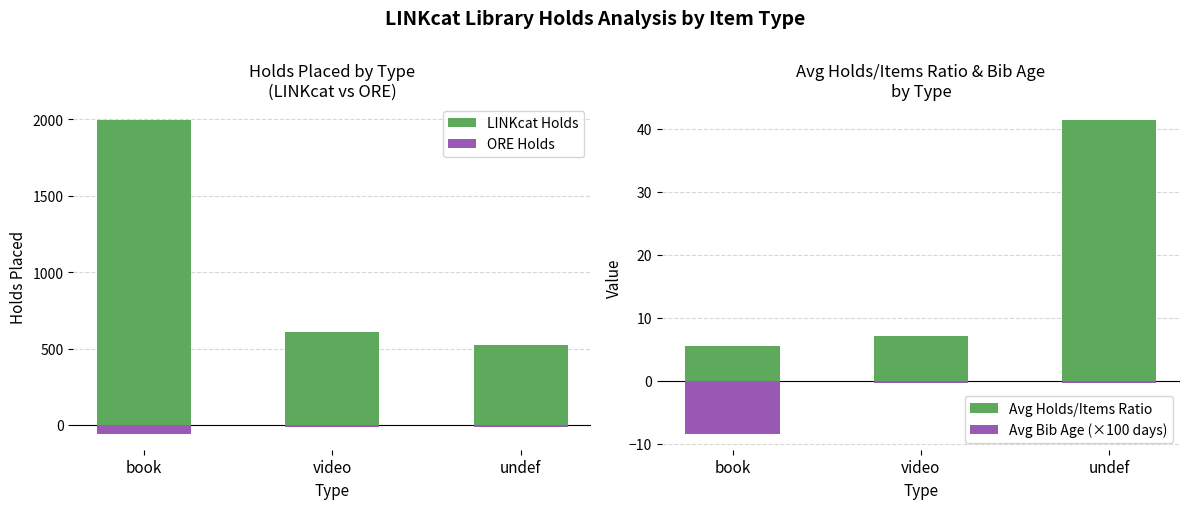

What is the smallest value displayed?

-59.0